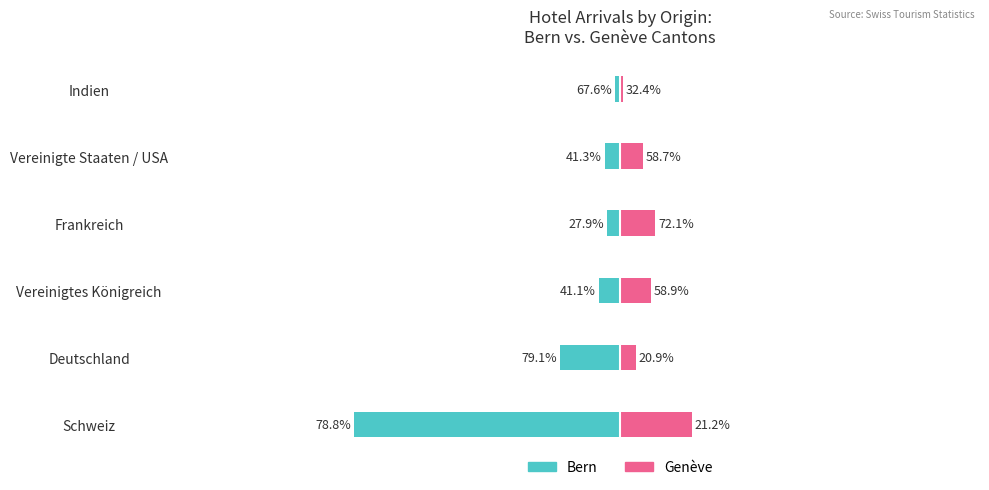

What is the value of the Ankünfte (Bern) bar at the 5th from the left?

-65264